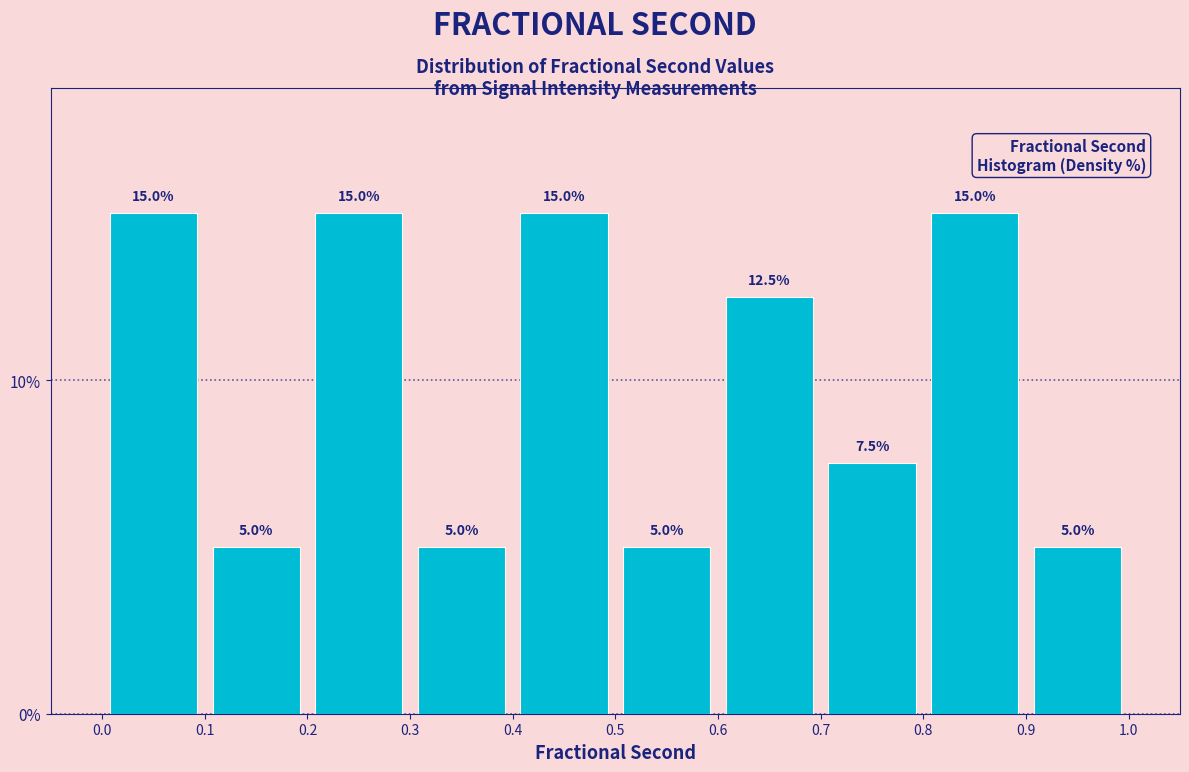

Reading left to right, list every bar in this chart as the range it spans on the x-axis followed by its height.

0.0 to 0.1: 15.0
0.1 to 0.2: 5.0
0.2 to 0.3: 15.0
0.3 to 0.4: 5.0
0.4 to 0.5: 15.0
0.5 to 0.6: 5.0
0.6 to 0.7: 12.5
0.7 to 0.8: 7.5
0.8 to 0.9: 15.0
0.9 to 1.0: 5.0